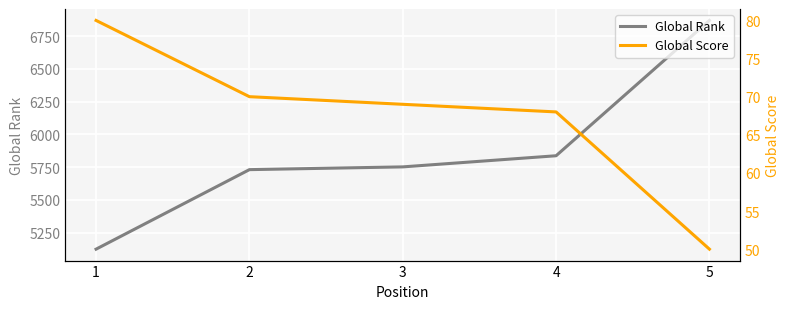

The value of Global Rank at 5 is 6870. True or false?

True